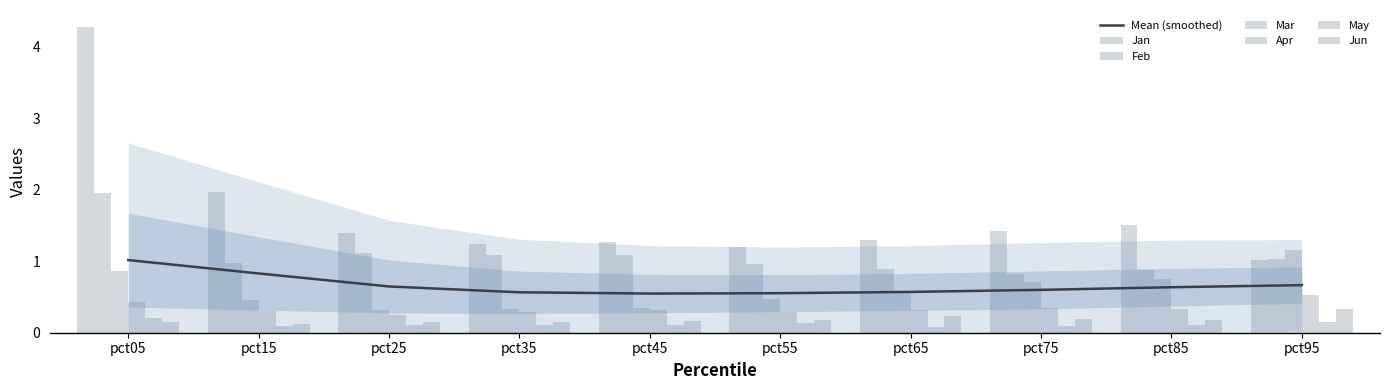

What are all the series names shown in the legend?

Jan, Feb, Mar, Apr, May, Jun